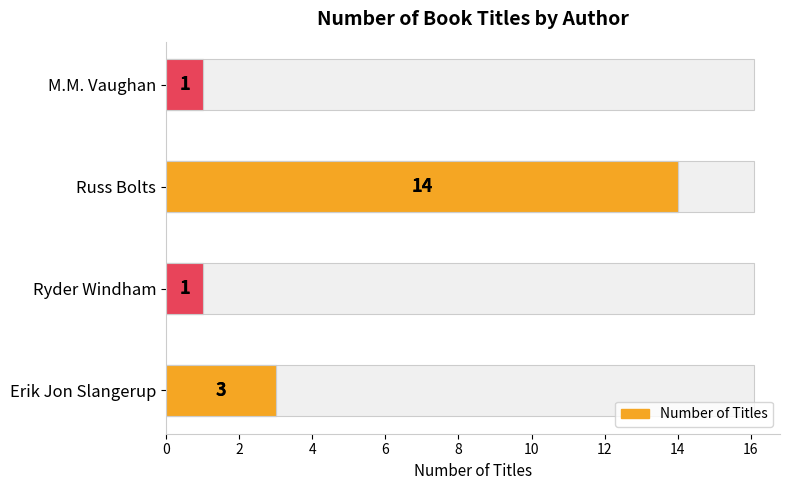

Does the chart contain any negative values?

No